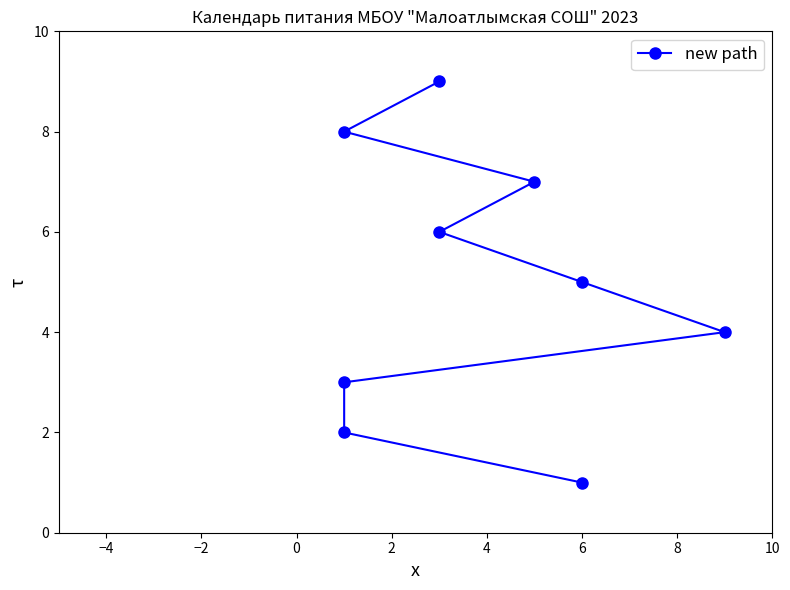

The chart shows a value of 12 at 8. True or false?

False